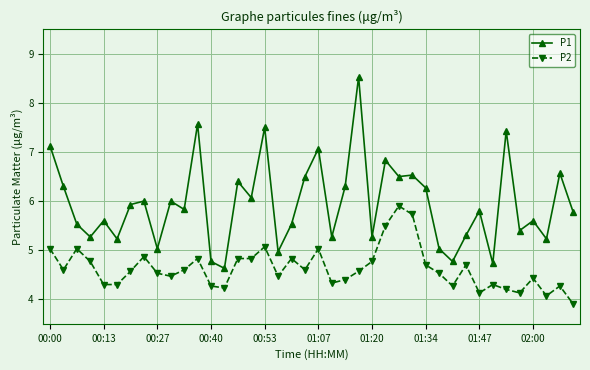

What is the value of the P2 point at the 36th from the left?

4.1